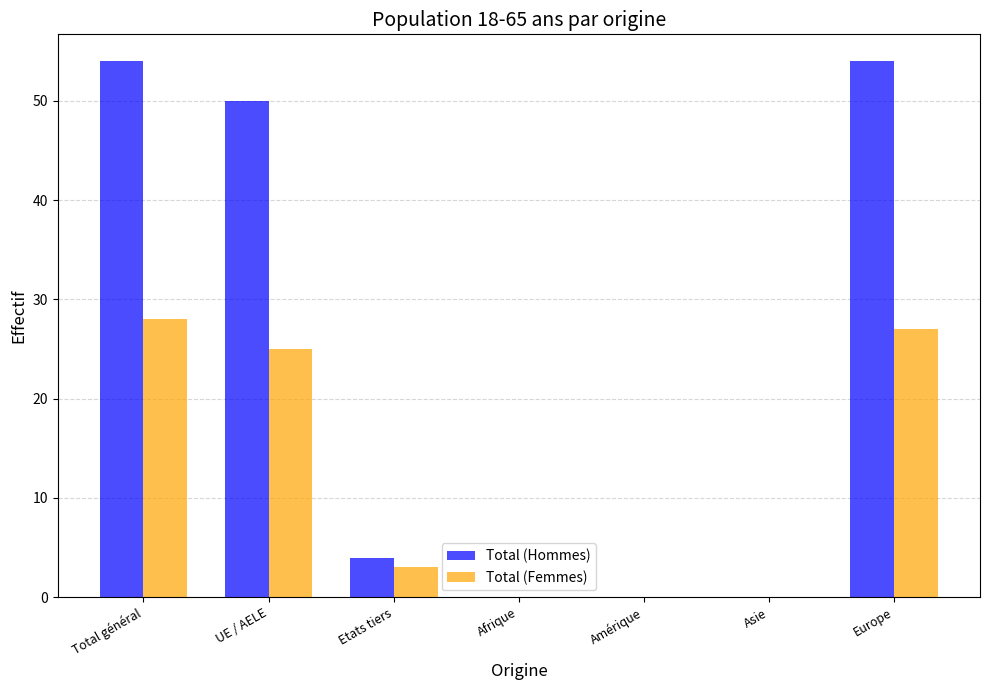

What is the sum of the Total (Femmes) values at Afrique and Etats tiers?

3